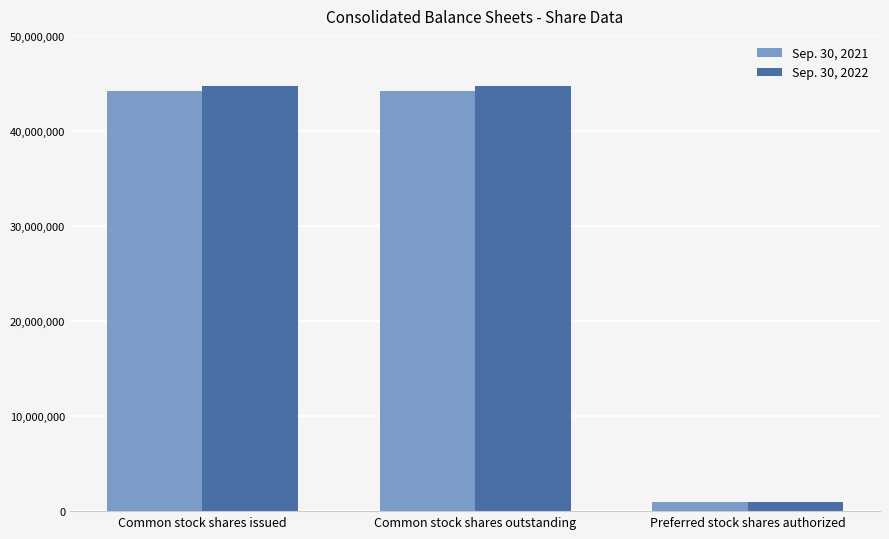

How many Sep. 30, 2021 values are between 1000000 and 44168745?

3